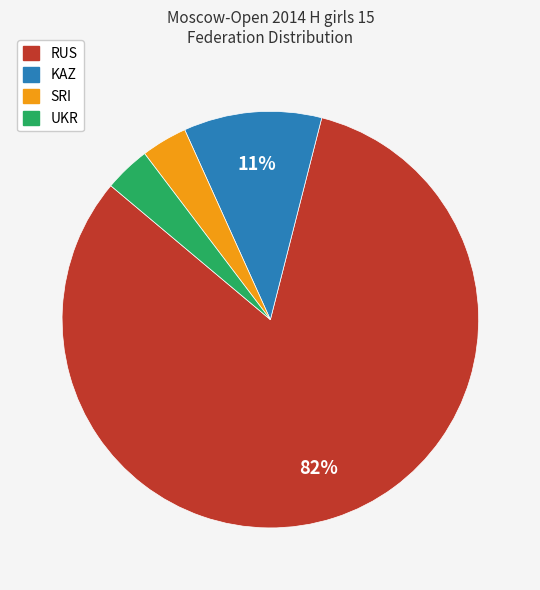

Which slice is the largest?

RUS